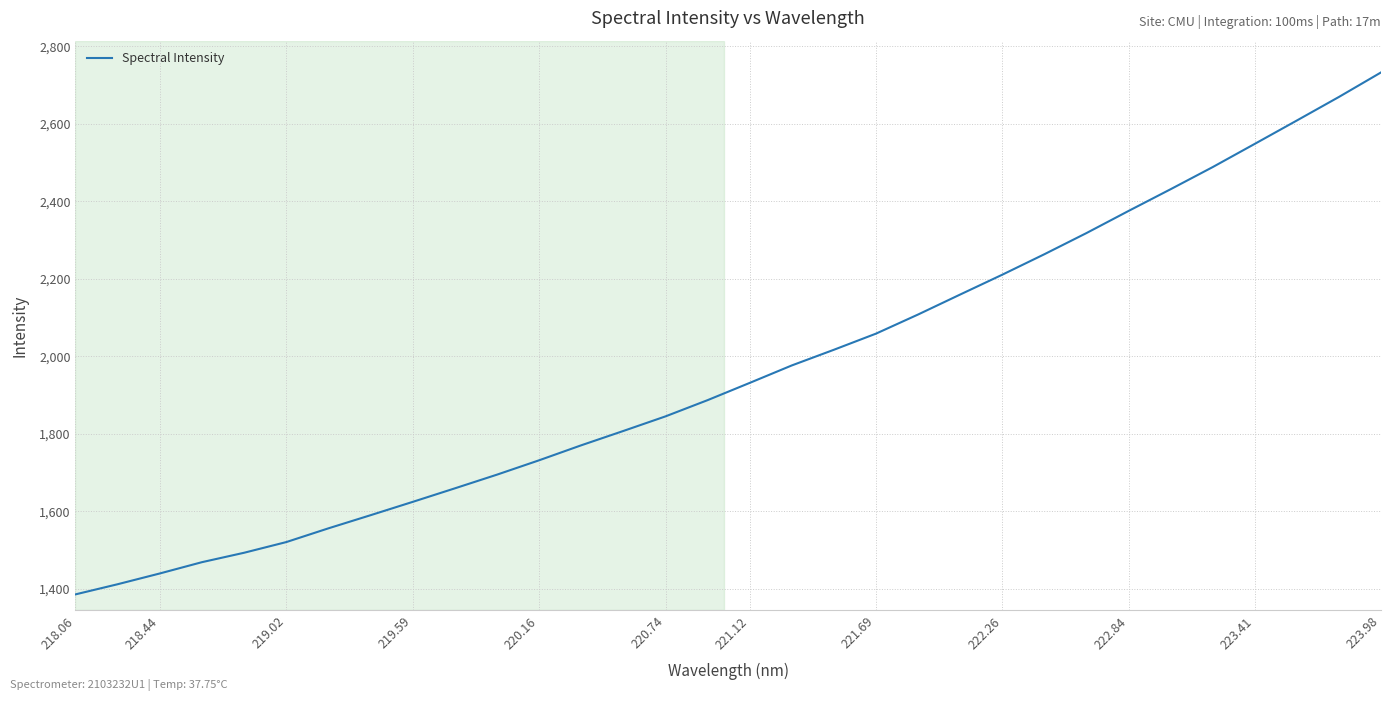

What is the sum of all values?

62782.5